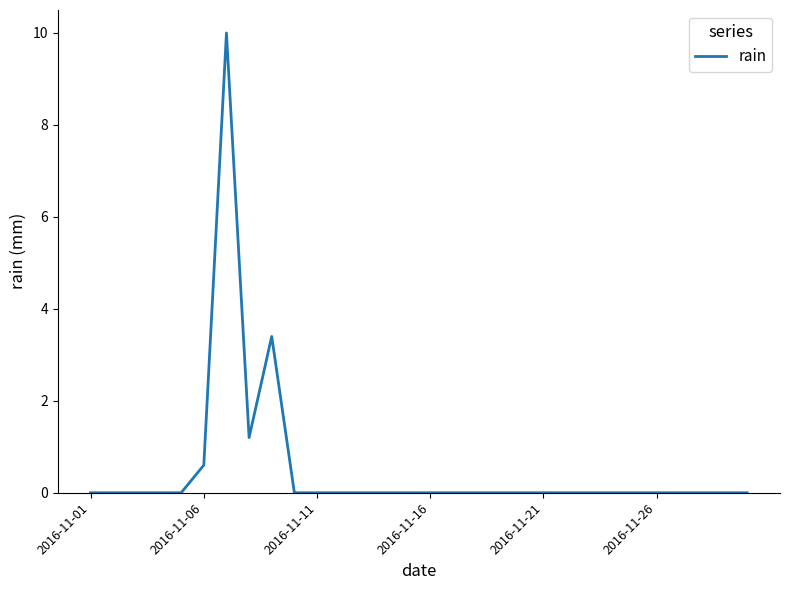

What is the difference between the maximum and minimum values?

10.0